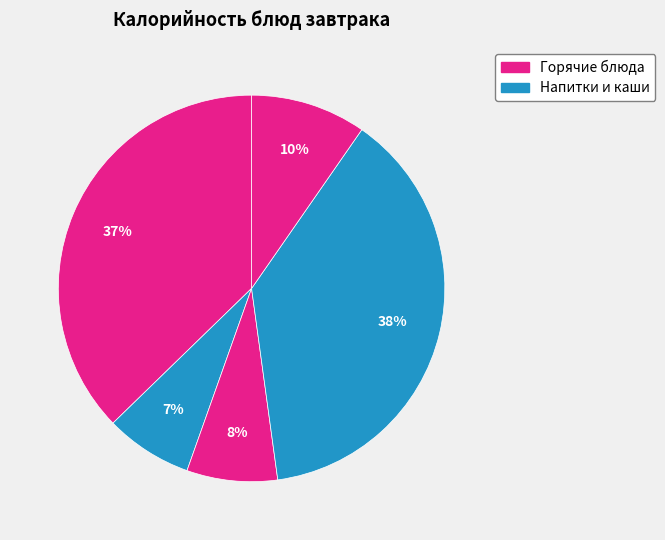

To the nearest percent, what is the average slice percentage?

20%